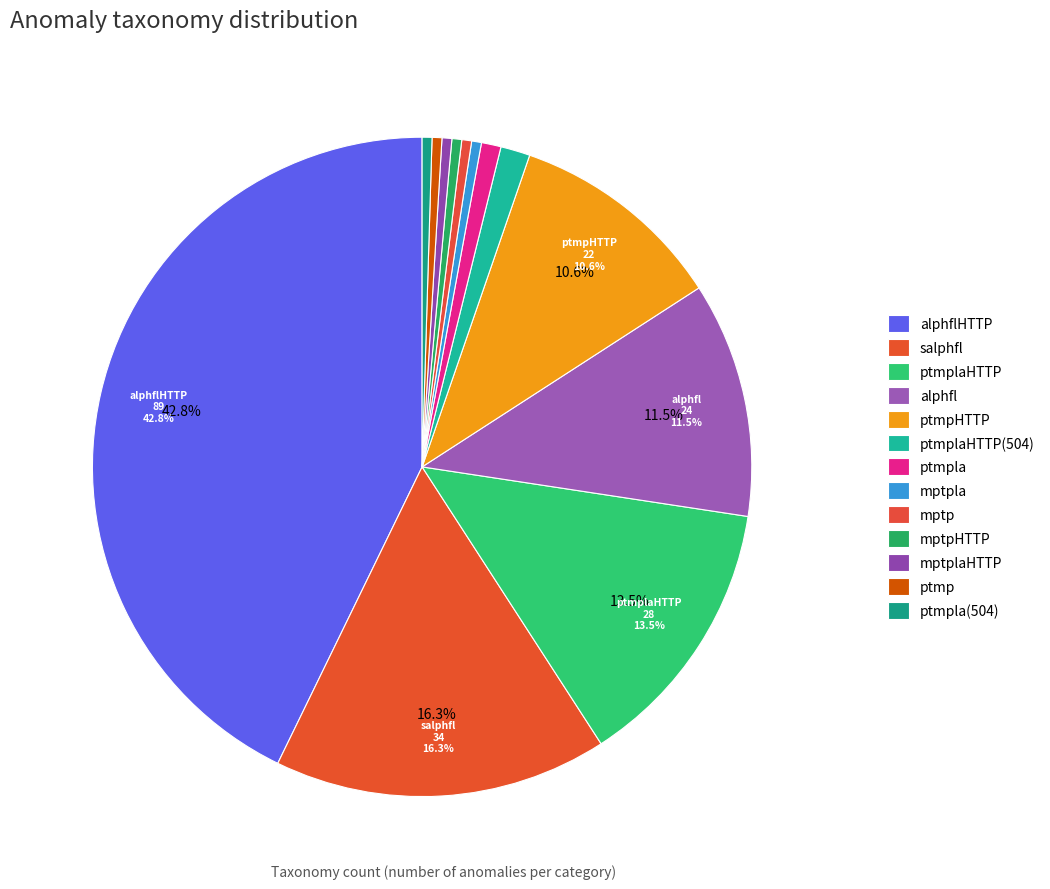

Is it true that mptpHTTP is 0% of the pie?

True